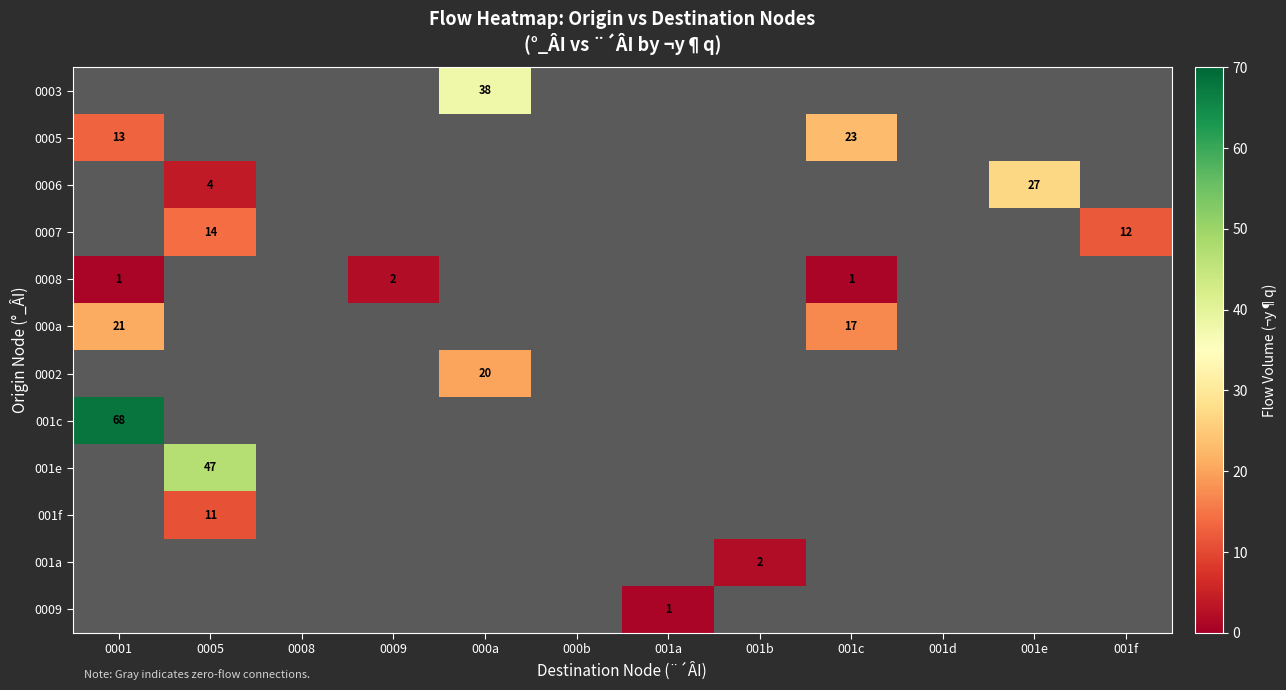

Which series has the widest spread of values?

001c